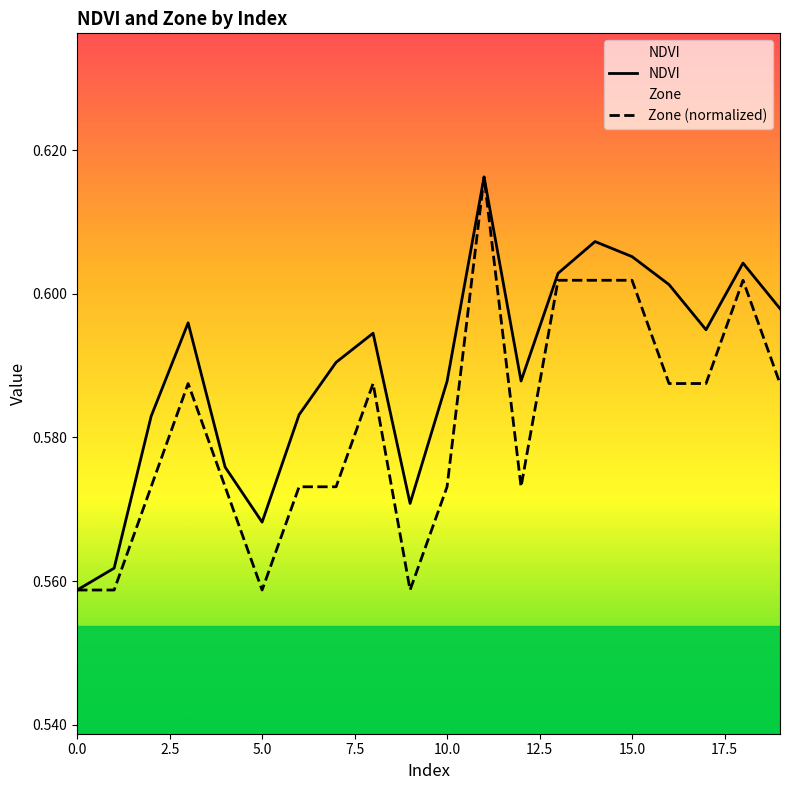

True or false: Zone (normalized) has more than 1 interior local peaks.

True